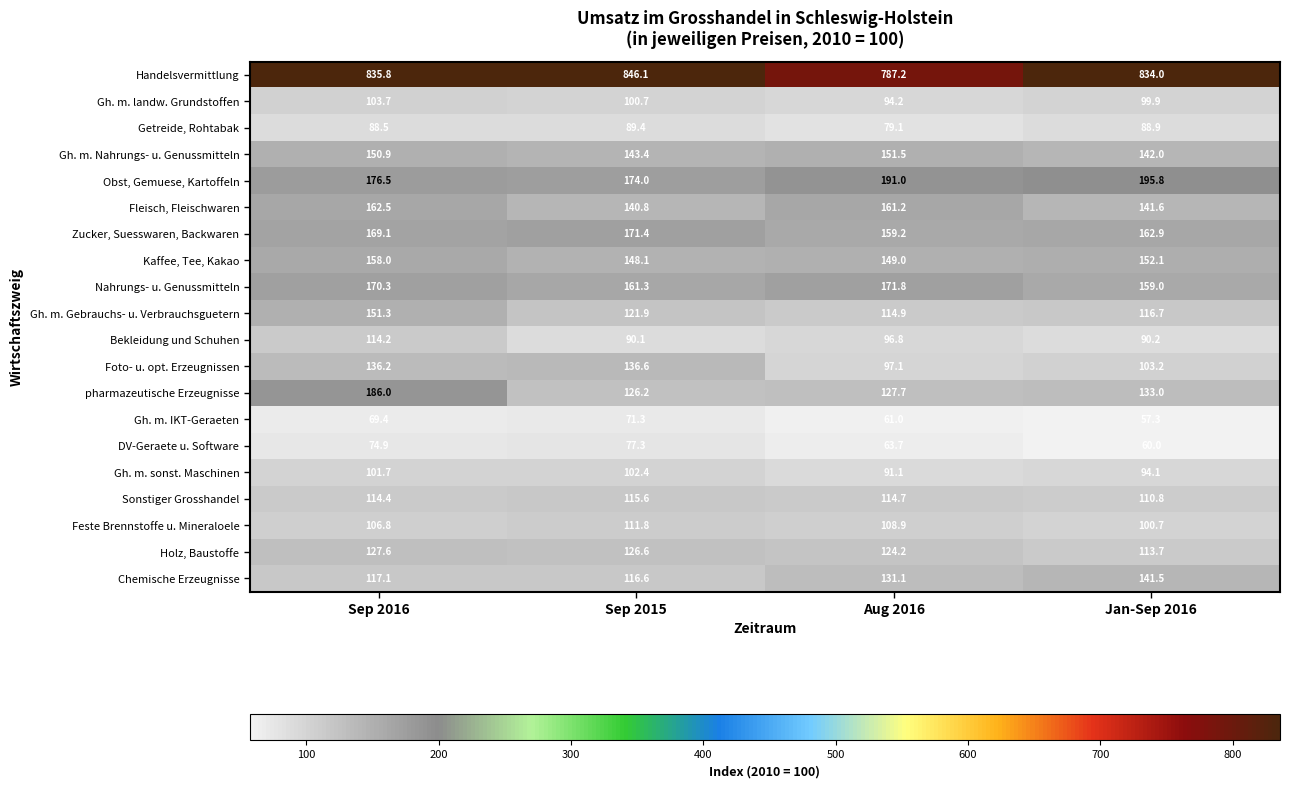

Is it true that Kaffee, Tee, Kakao equals 52.0 at Aug 2016?

False